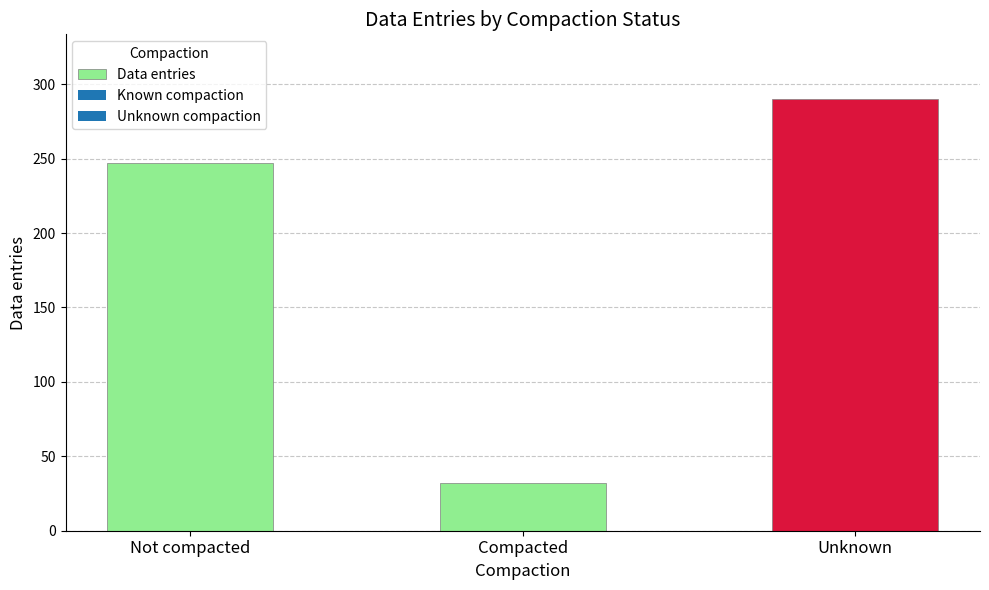

Count the values in the range 32 to 290.

3